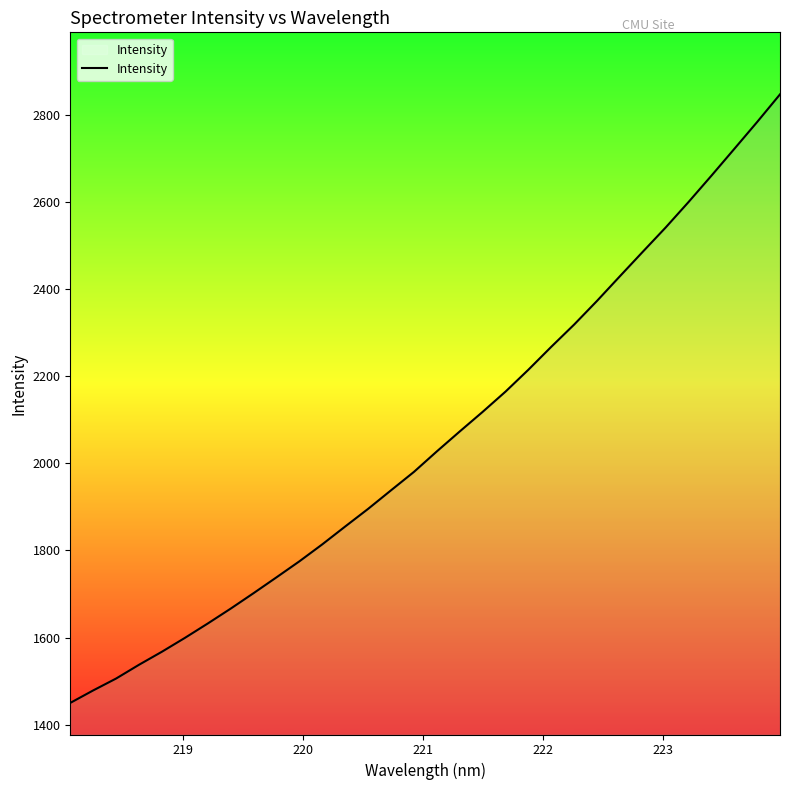

How many lines are shown in the chart?

1